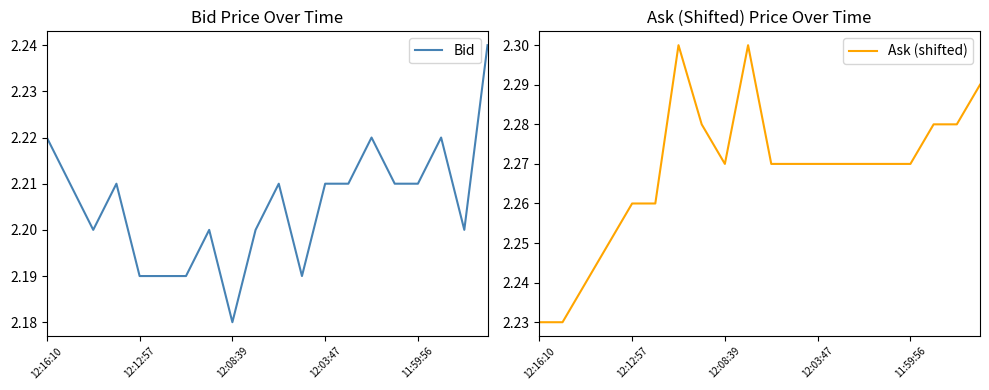

Reading left to right, extract all data points from this chart.

Bid: 2.2	2.2	2.2	2.2	2.2	2.2	2.2	2.2	2.2	2.2	2.2	2.2	2.2	2.2	2.2	2.2	2.2	2.2	2.2	2.2
Ask (shifted): 2.2	2.2	2.2	2.2	2.3	2.3	2.3	2.3	2.3	2.3	2.3	2.3	2.3	2.3	2.3	2.3	2.3	2.3	2.3	2.3